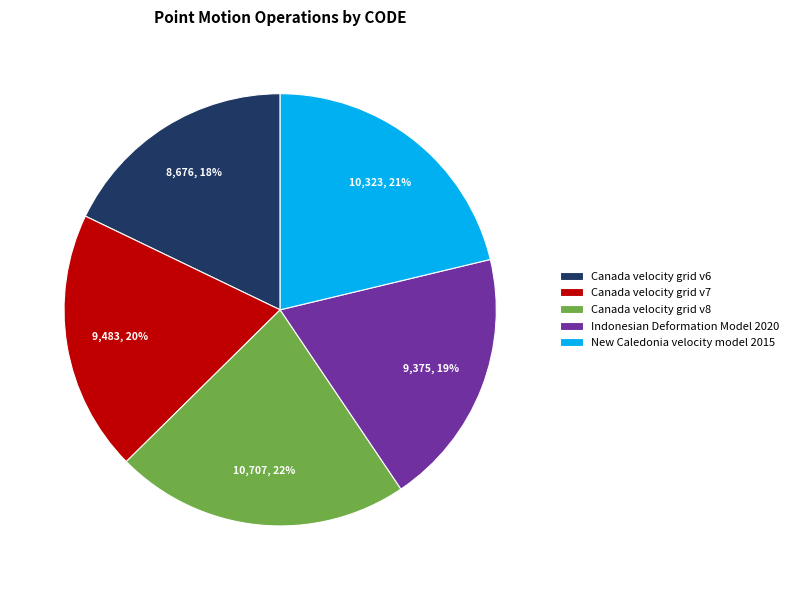

To the nearest percent, what percentage of the pie is Canada velocity grid v6?

18%